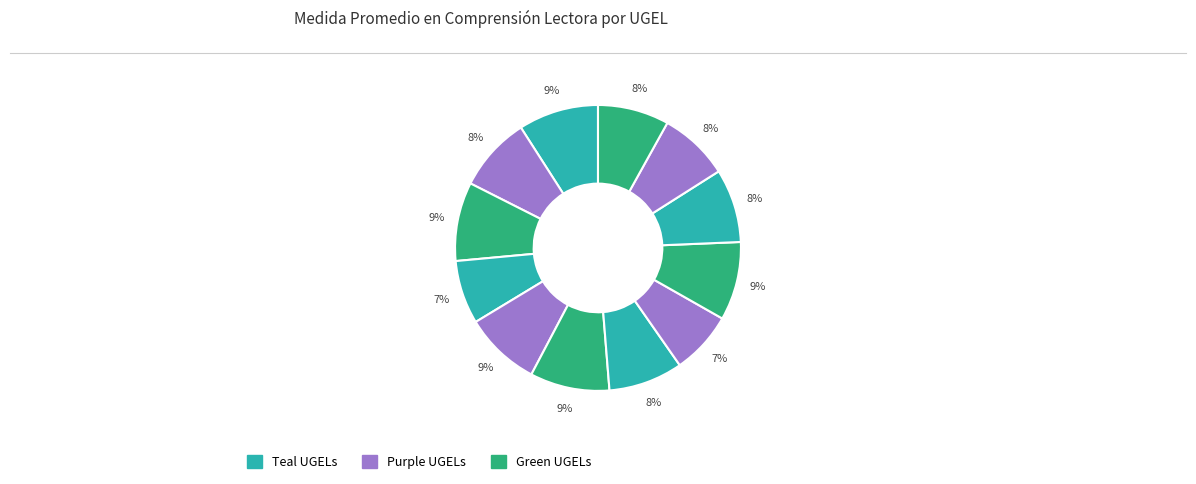

How many segments does this pie chart have?

12